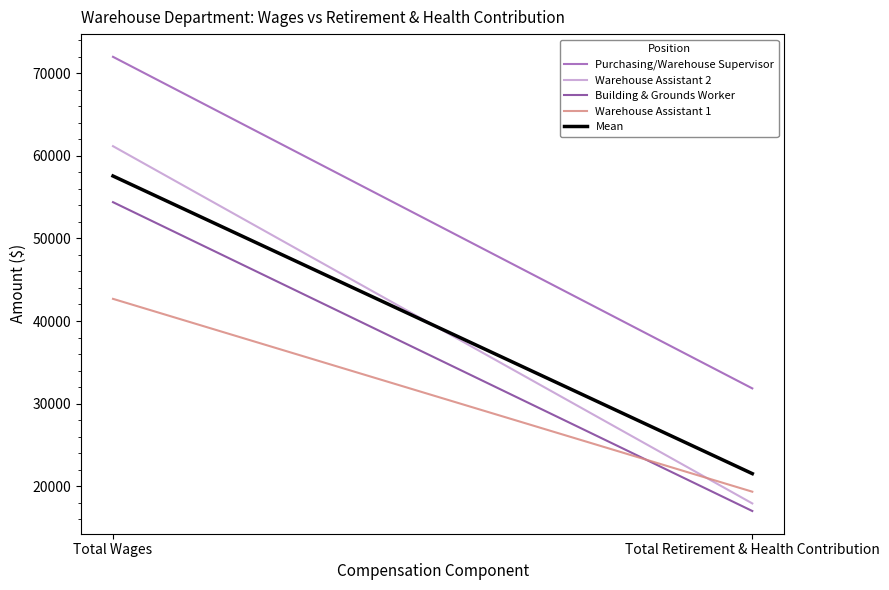

What is the sum of all Warehouse Assistant 2 values?

79088.0